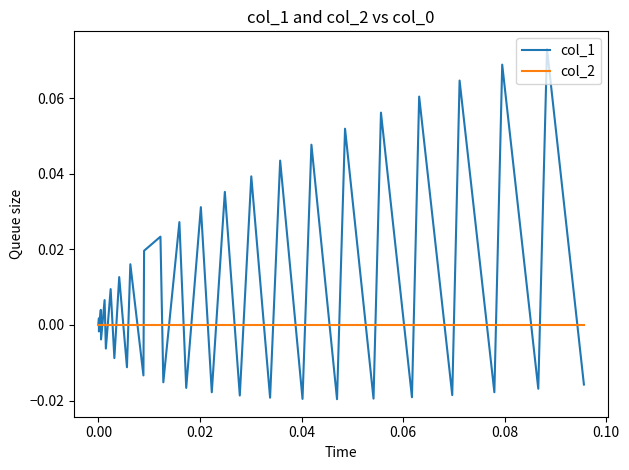

Does the chart display data point markers on the line(s)?

No